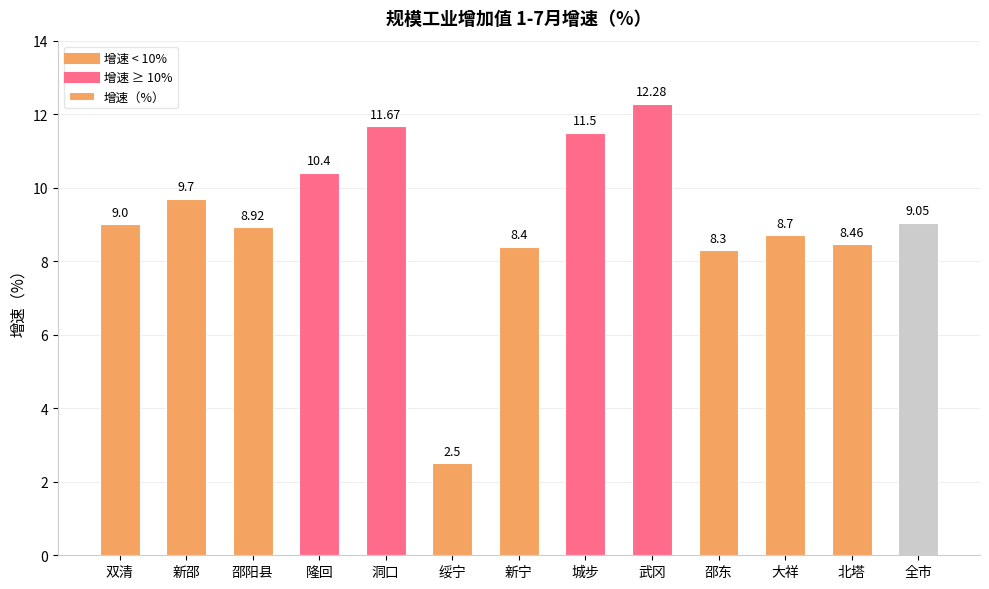

Rank the categories by value from lowest to highest.

绥宁, 邵东, 新宁, 北塔, 大祥, 邵阳县, 双清, 全市, 新邵, 隆回, 城步, 洞口, 武冈